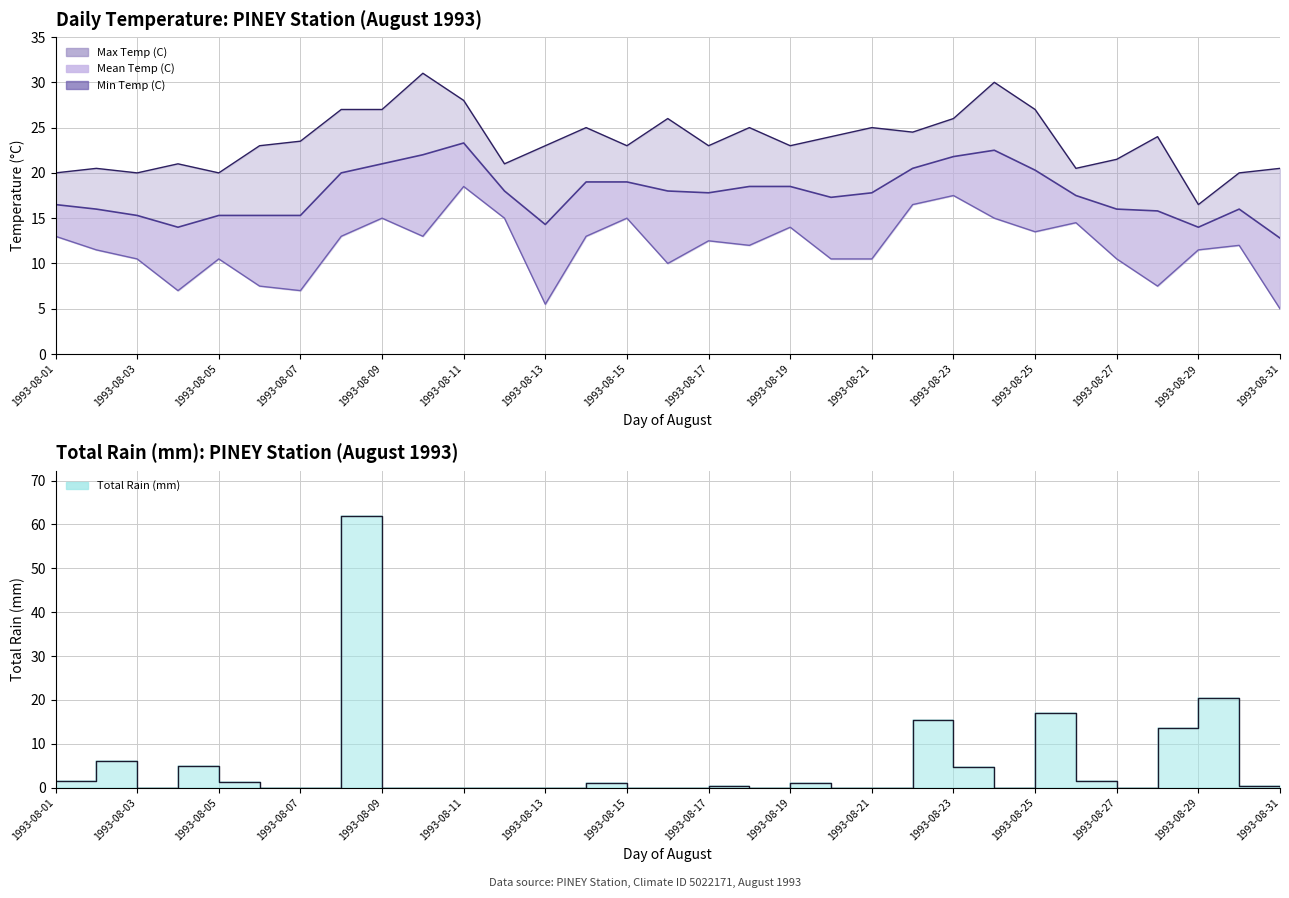

How many categories are shown in the chart?

31